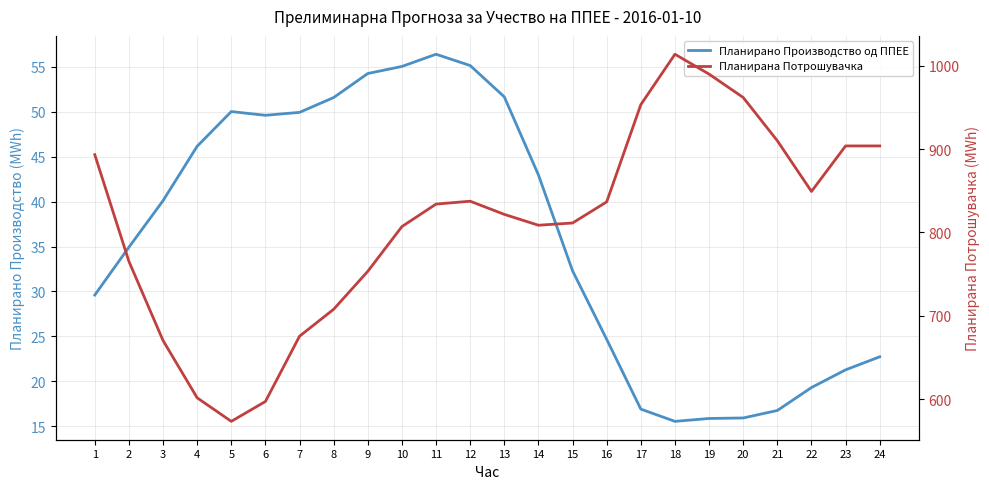

What is the sum of the Планирано Производство од ППЕЕ values at 15 and 23?

53.6